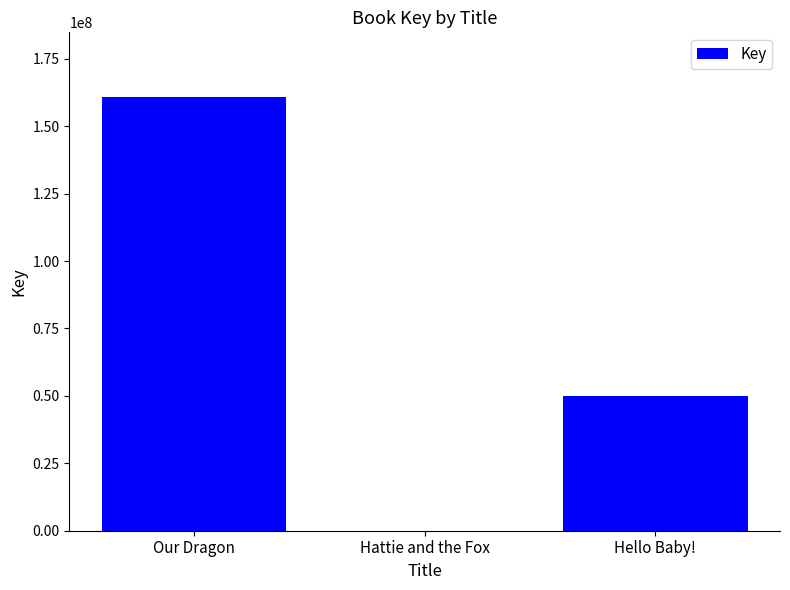

What is the maximum value shown in the chart?

160705854